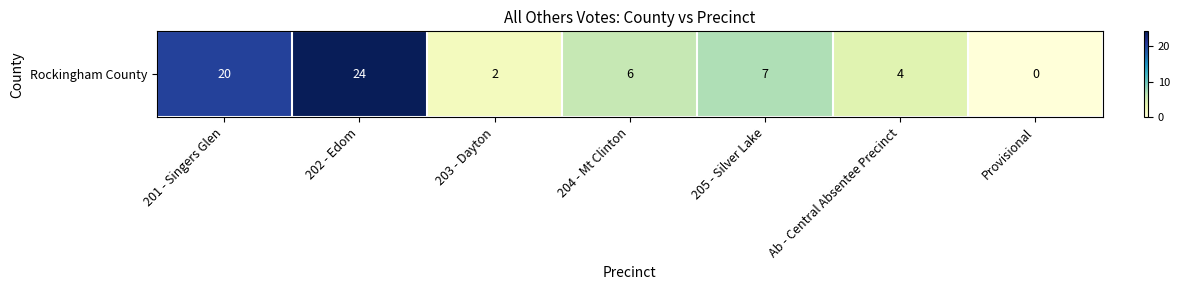

Between Provisional and 203 - Dayton, which is larger?

203 - Dayton